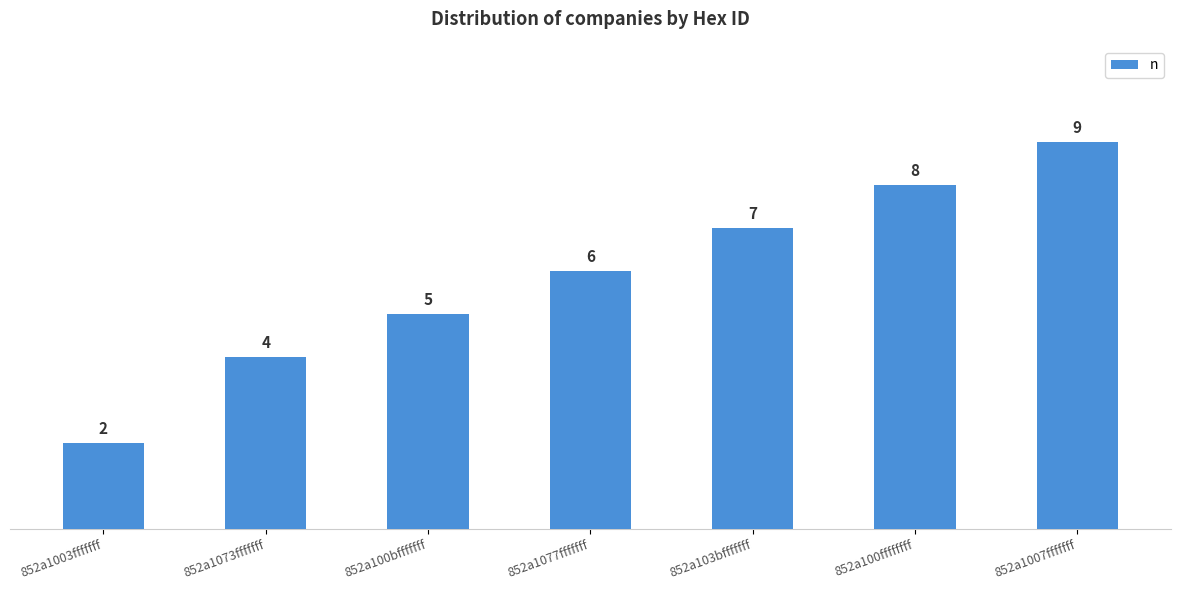

True or false: the data shows 4 at 852a1073fffffff.

True